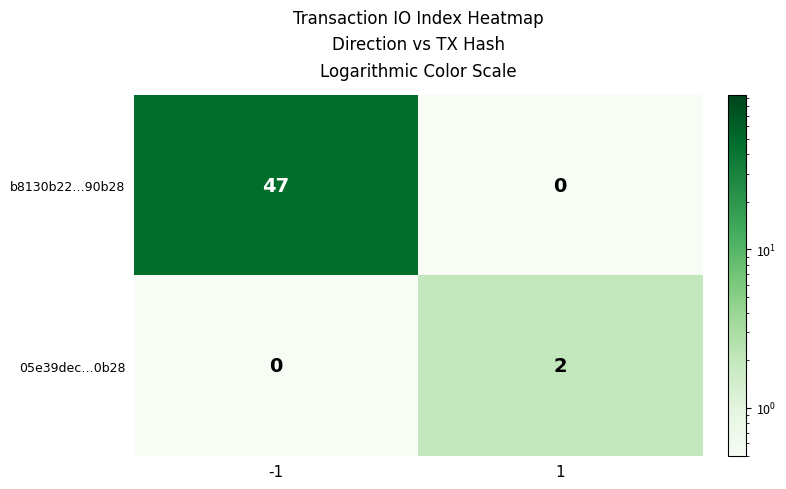

At how many categories does at least one series exceed 41?

1